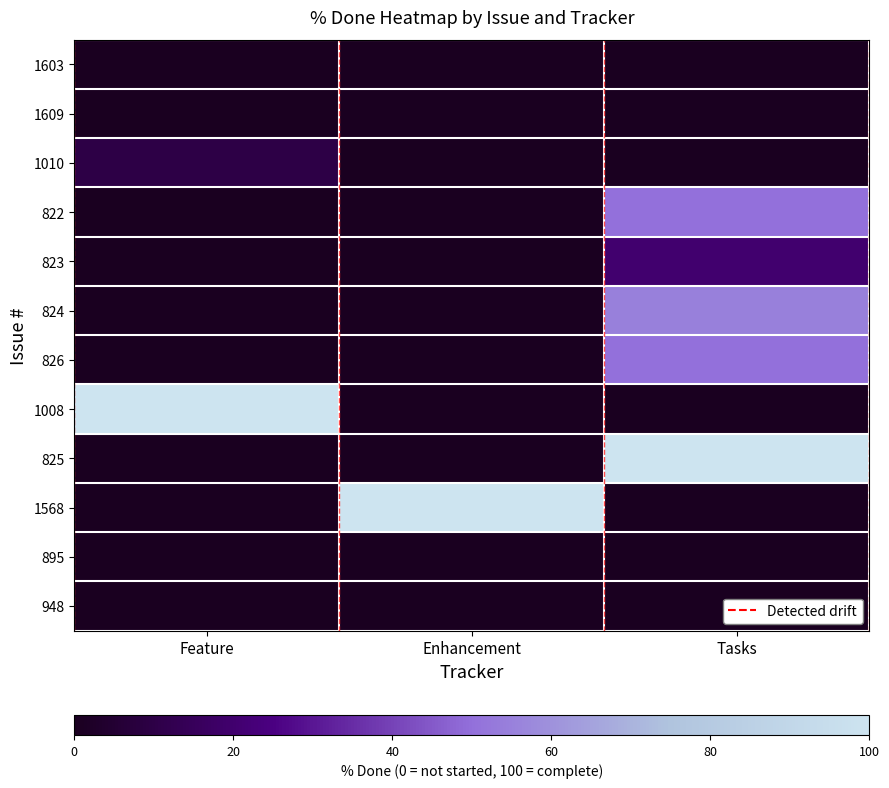

Reading left to right, extract all data points from this chart.

1603: Feature=0	Enhancement=0	Tasks=0
1609: Feature=0	Enhancement=0	Tasks=0
1010: Feature=10	Enhancement=0	Tasks=0
822: Feature=0	Enhancement=0	Tasks=50
823: Feature=0	Enhancement=0	Tasks=20
824: Feature=0	Enhancement=0	Tasks=55
826: Feature=0	Enhancement=0	Tasks=50
1008: Feature=100	Enhancement=0	Tasks=0
825: Feature=0	Enhancement=0	Tasks=100
1568: Feature=0	Enhancement=100	Tasks=0
895: Feature=0	Enhancement=0	Tasks=0
948: Feature=0	Enhancement=0	Tasks=0